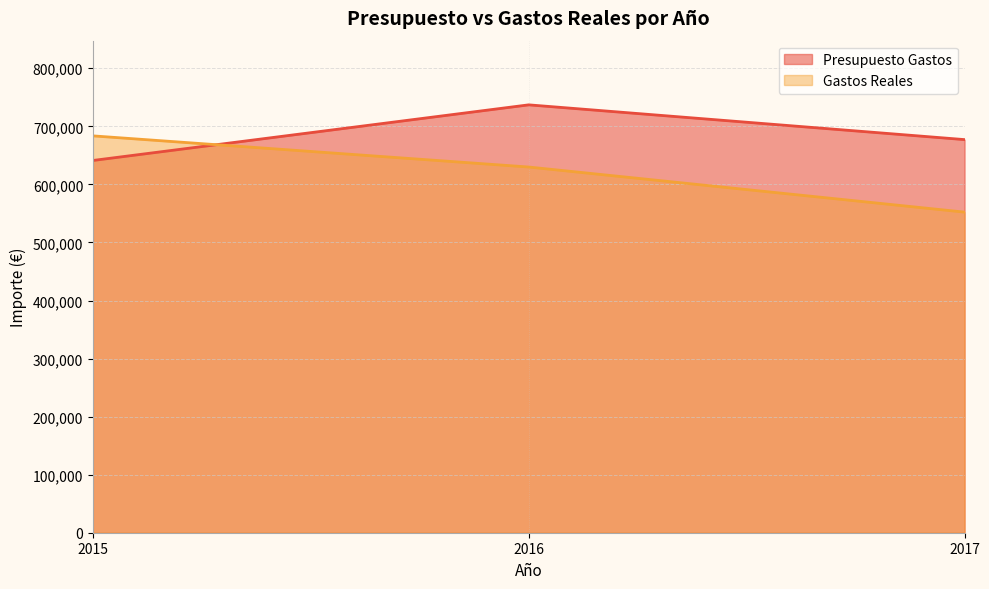

What is the average value of the Gastos Reales series?

621922.8